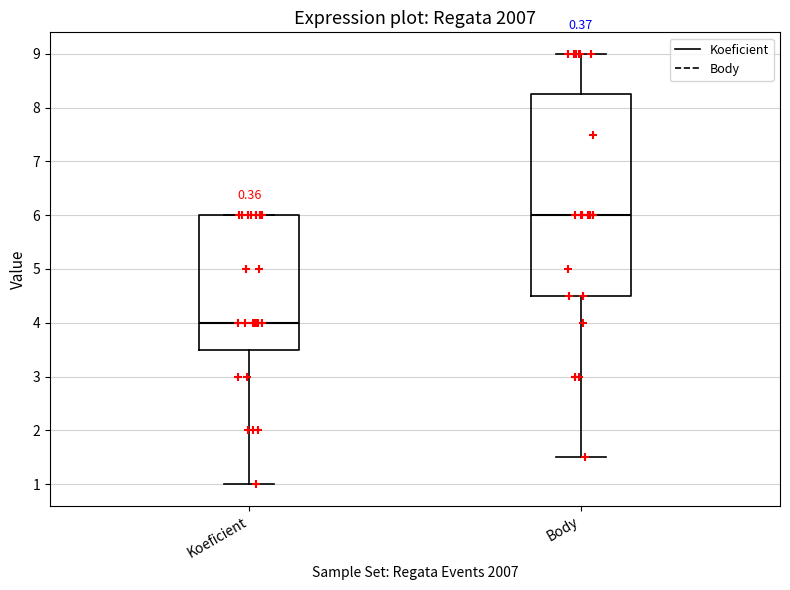

Reading left to right, read every box against the y-axis: the position of its median line, the range the box covers, and the ends of its whiskers. The values are not printed on the chart, so give them approximately, as read against the axis.

Koeficient: median 4.0, box 3.5 to 6.0, whiskers 1.0 to 6.0
Body: median 6.0, box 4.5 to 8.3, whiskers 1.5 to 9.0